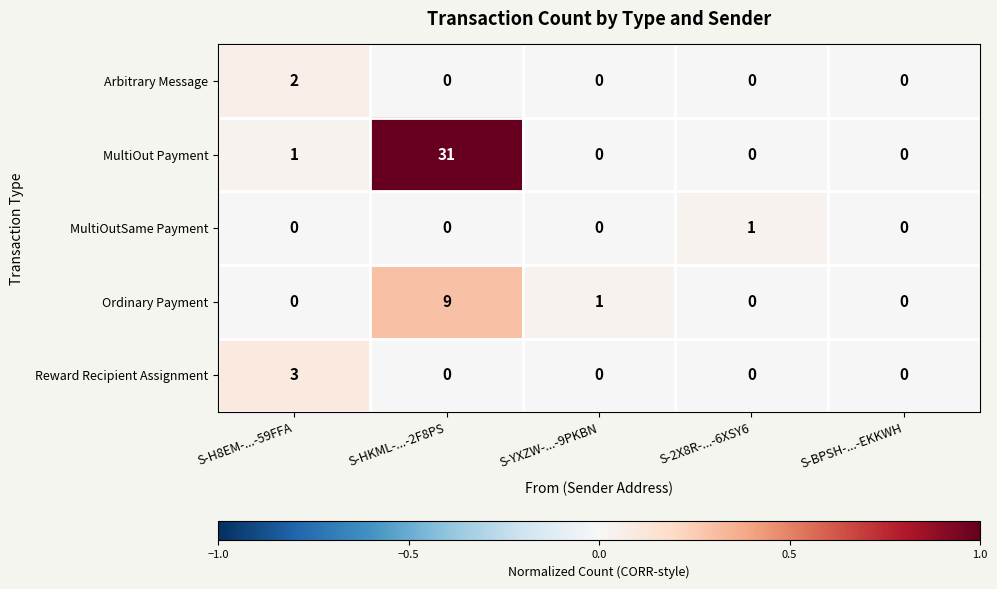

What is the difference between the maximum and minimum values in the Ordinary Payment series?

9